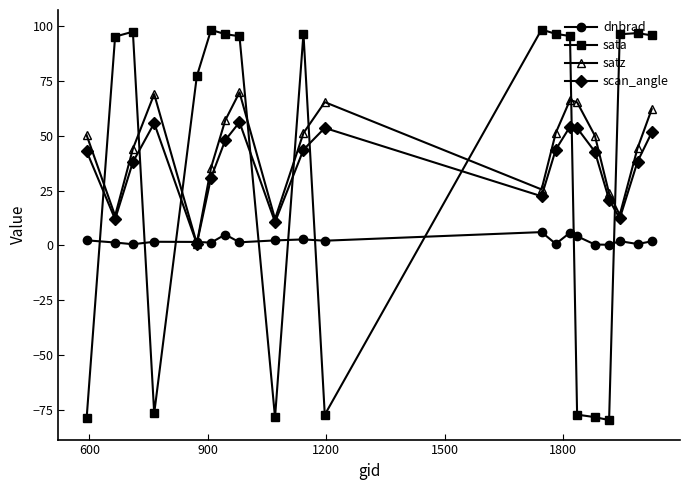

What is the maximum value shown in the chart?

98.4